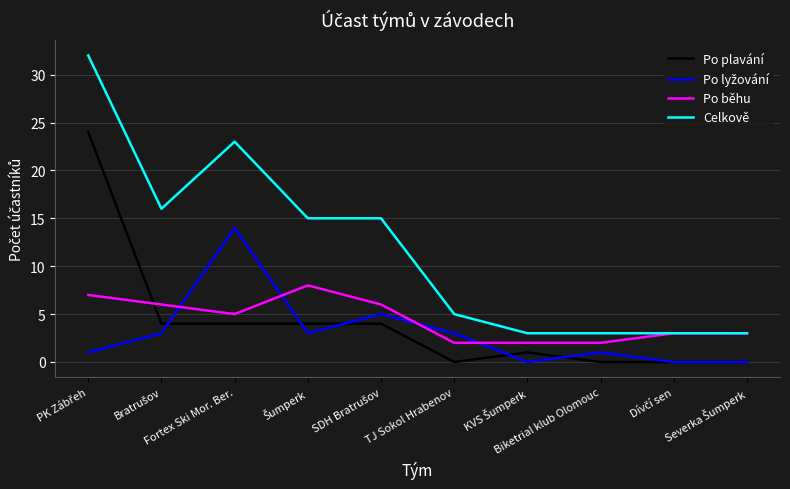

True or false: Celkově and Po plavání intersect in this chart.

False